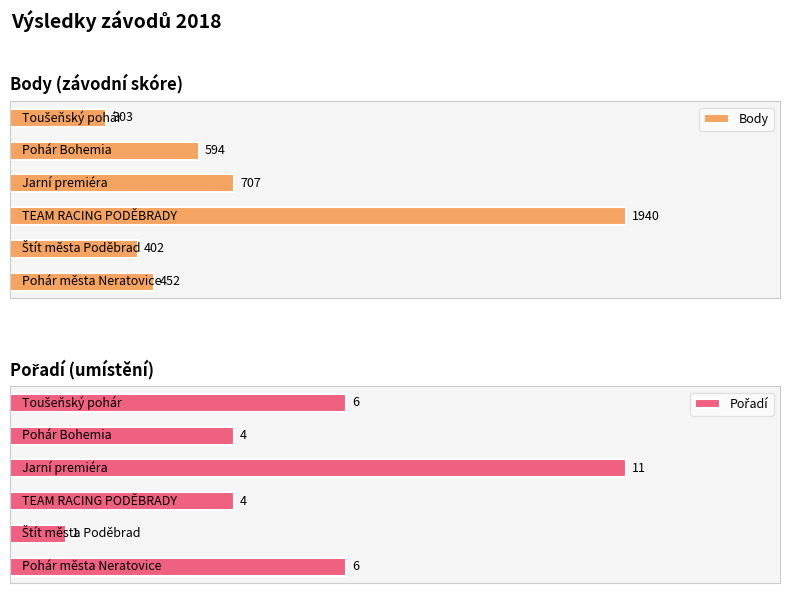

Reading left to right, transcribe all the data shown in this chart.

Body: 0=452	1=402	2=1940	3=707	4=594	5=303
Pořadí: 0=6	1=1	2=4	3=11	4=4	5=6